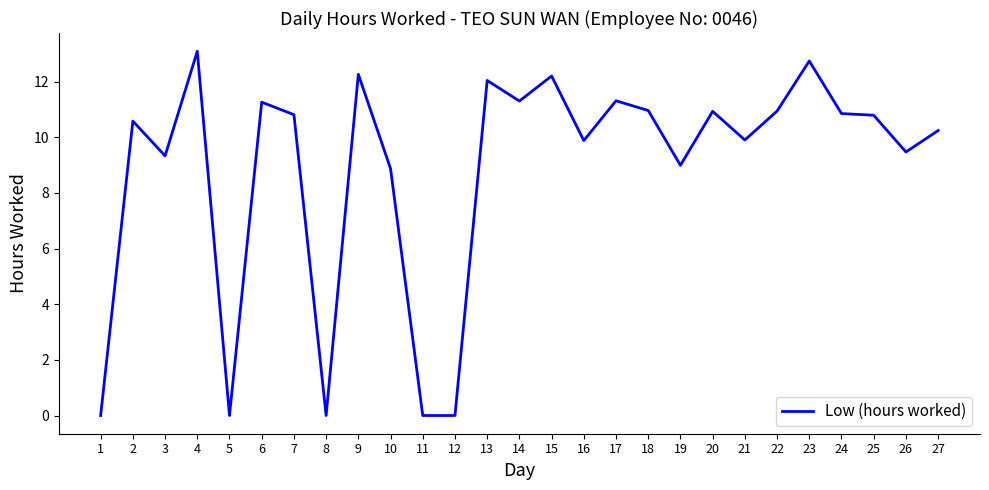

Read the value at 20.

10.9